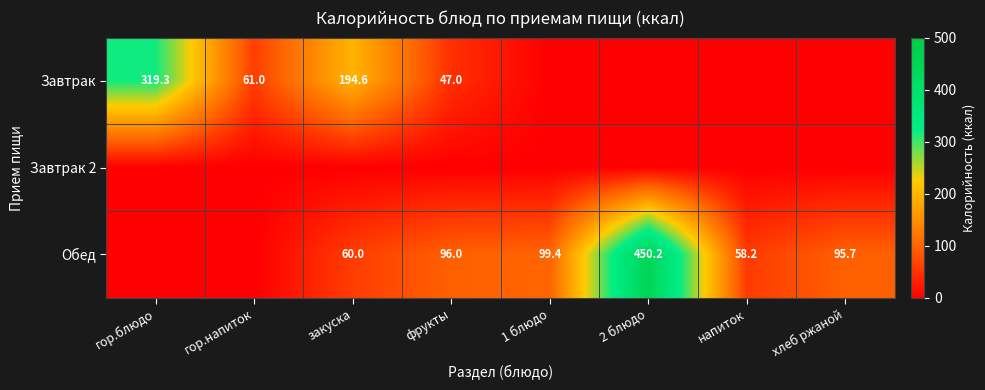

Is it true that Обед equals 79.4 at напиток?

False